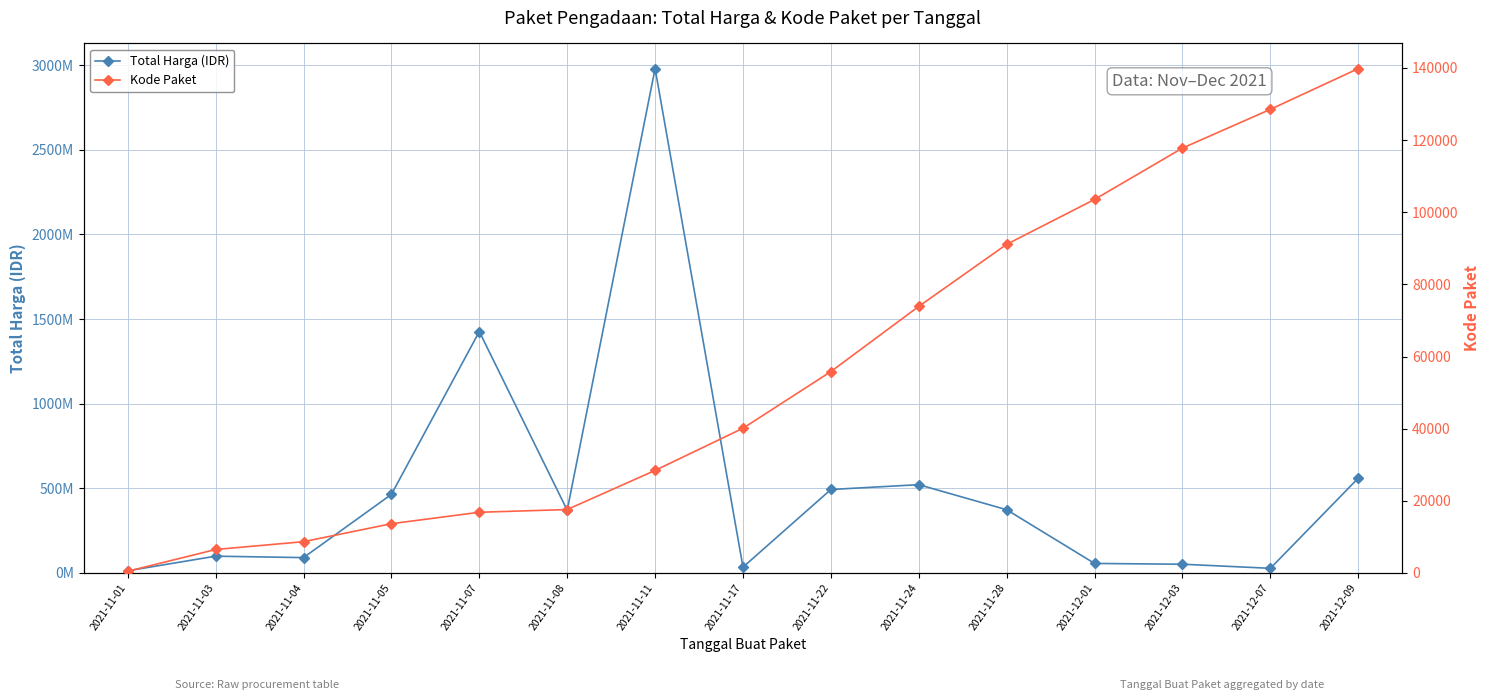

Rank the series by their maximum value, from highest to lowest.

Total Harga (IDR), Kode Paket